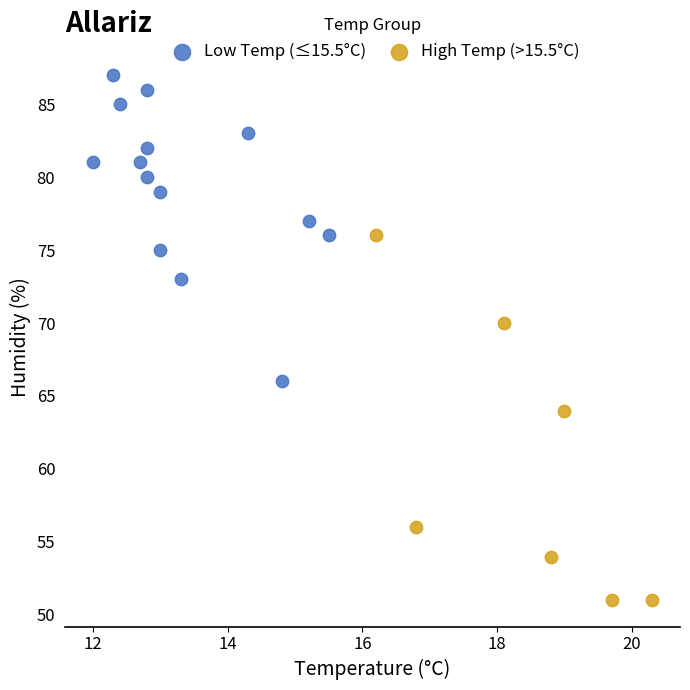

Which series has the largest Y range (max minus min)?

High Temp (>15.5°C)